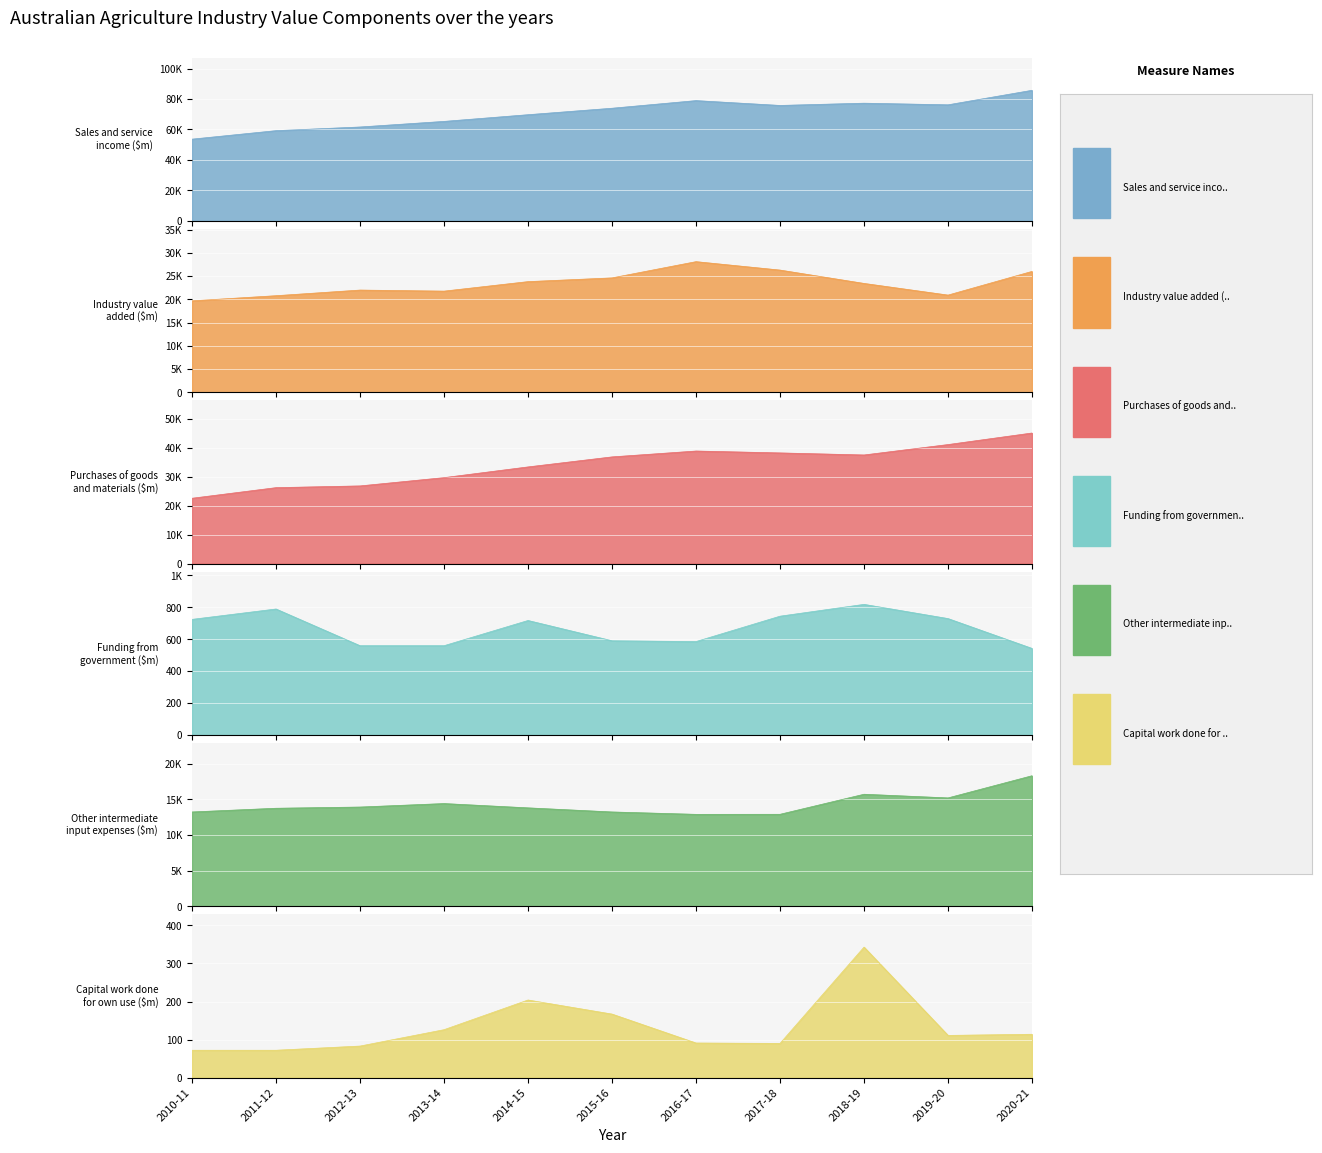

How many categories are shown in the chart?

11